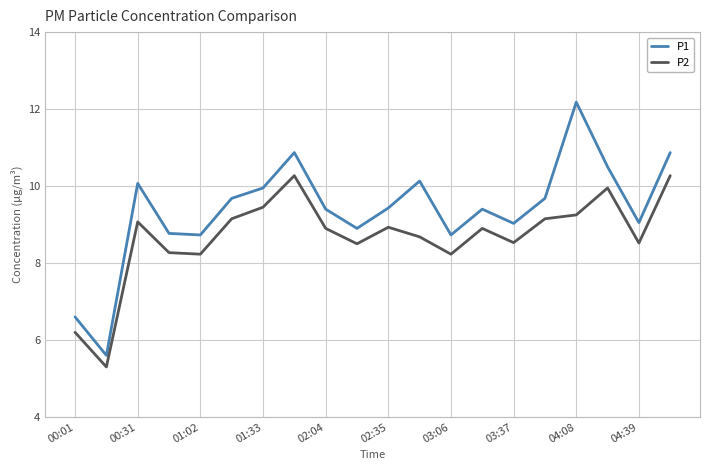

True or false: P2 and P1 cross at least once.

False